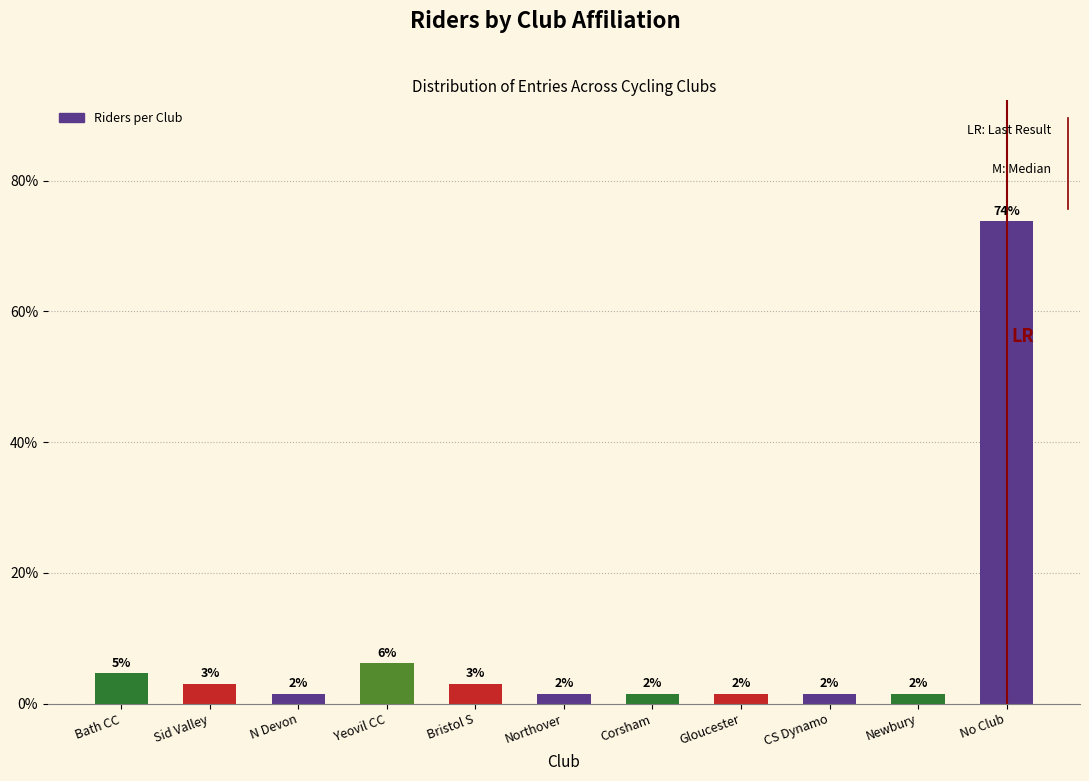

Are the bars horizontal?

No